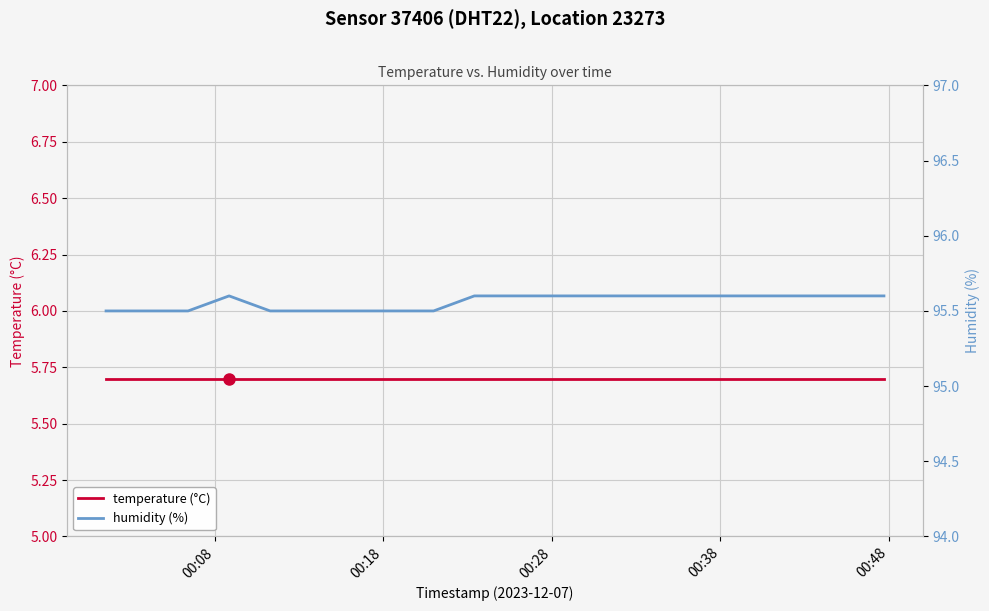

Which category has the highest value across all series?

00:38